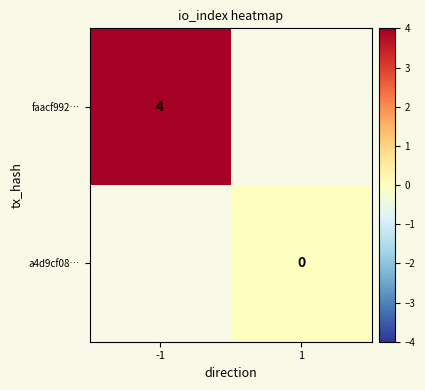

The value of faacf992… at -1 is 6. True or false?

False